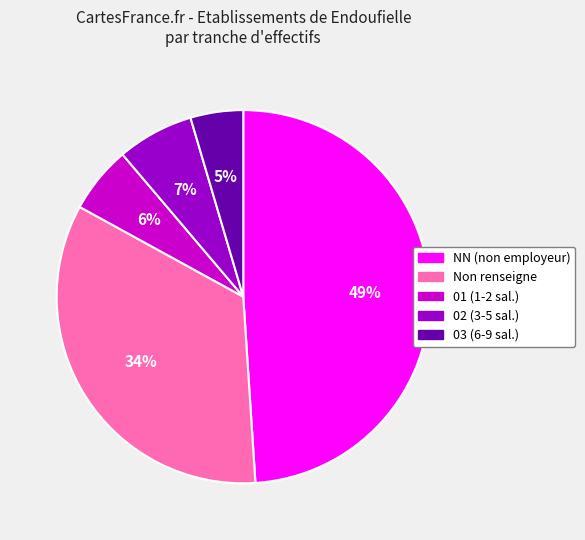

Does any single category account for the majority?

No